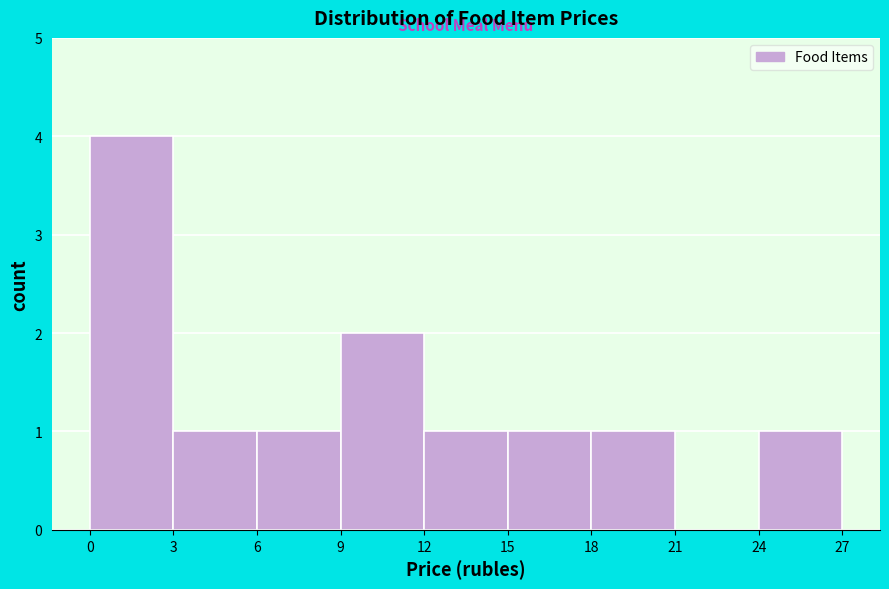

Reading left to right, list every bar in this chart as the range it spans on the x-axis followed by its height. The values are not printed on the chart, so give them approximately, as read against the axis.

0 to 3: 4
3 to 6: 1
6 to 9: 1
9 to 12: 2
12 to 15: 1
15 to 18: 1
18 to 21: 1
21 to 24: 0
24 to 27: 1